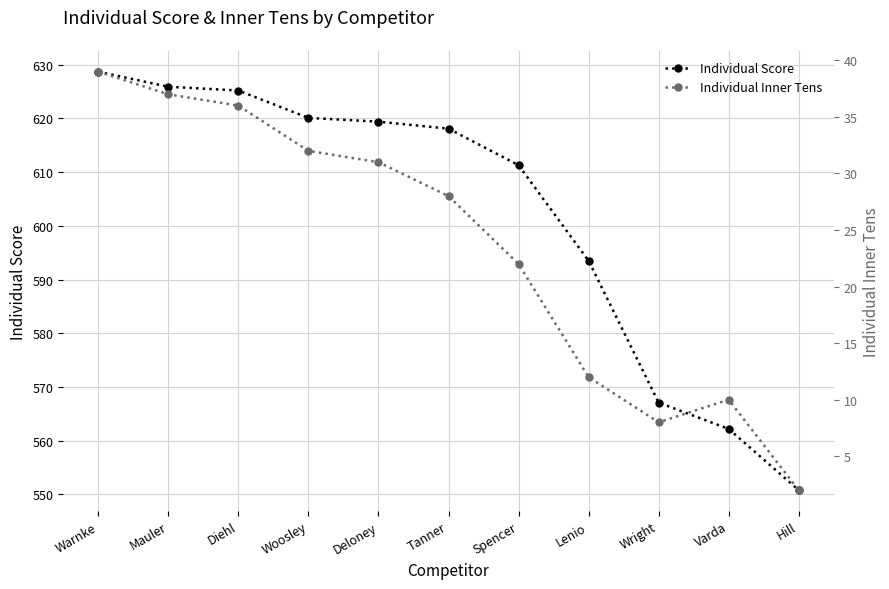

What is the value of the Individual Inner Tens point at the 5th from the left?

31.0